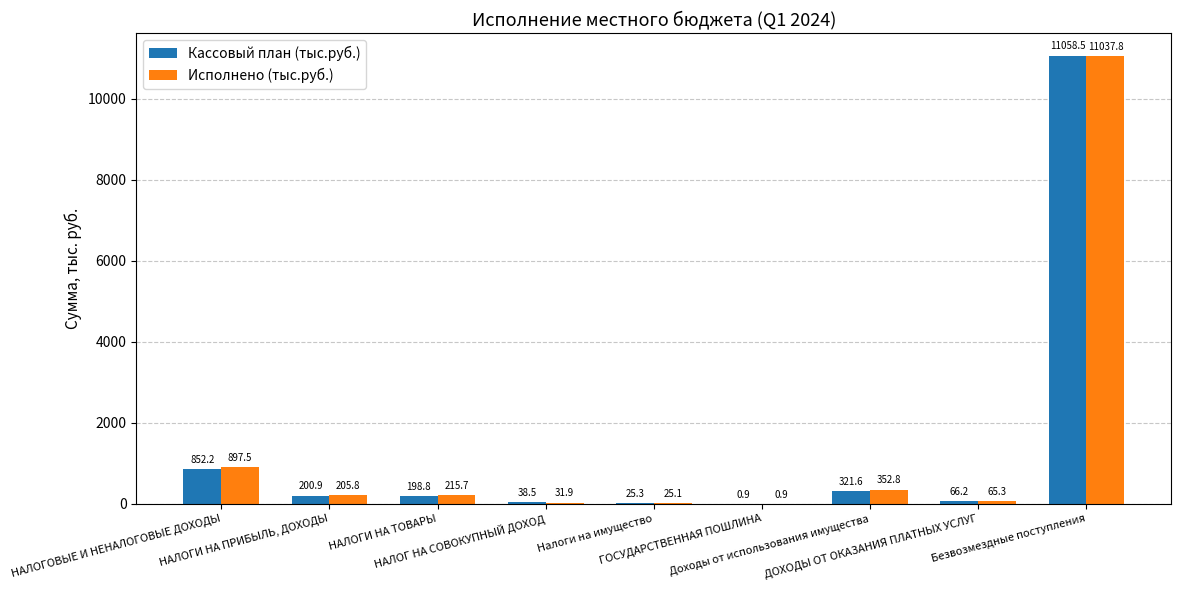

What is the sum of all Кассовый план (тыс.руб.) values?

12762.9